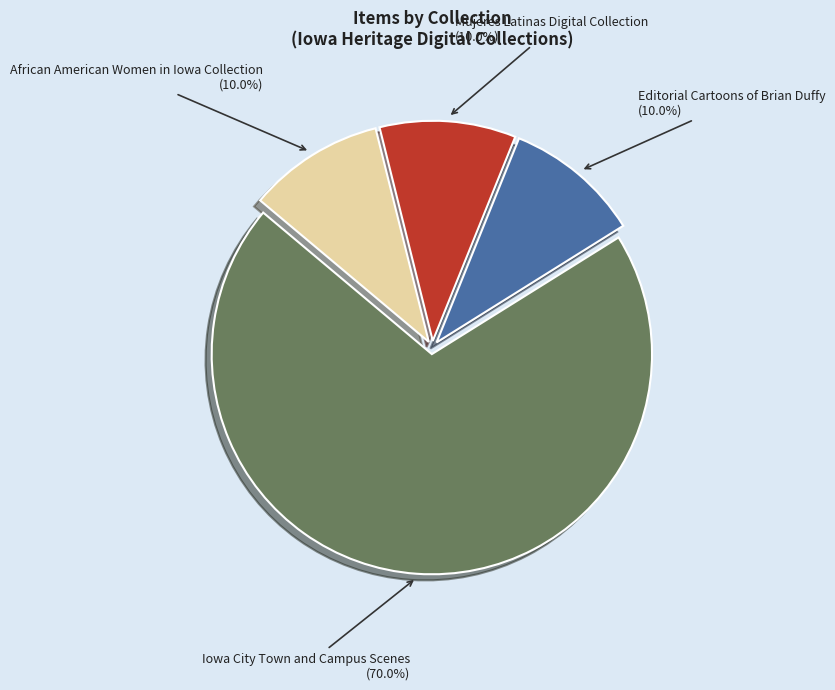

Between Iowa City Town and Campus Scenes and Mujeres Latinas Digital Collection, which is larger?

Iowa City Town and Campus Scenes